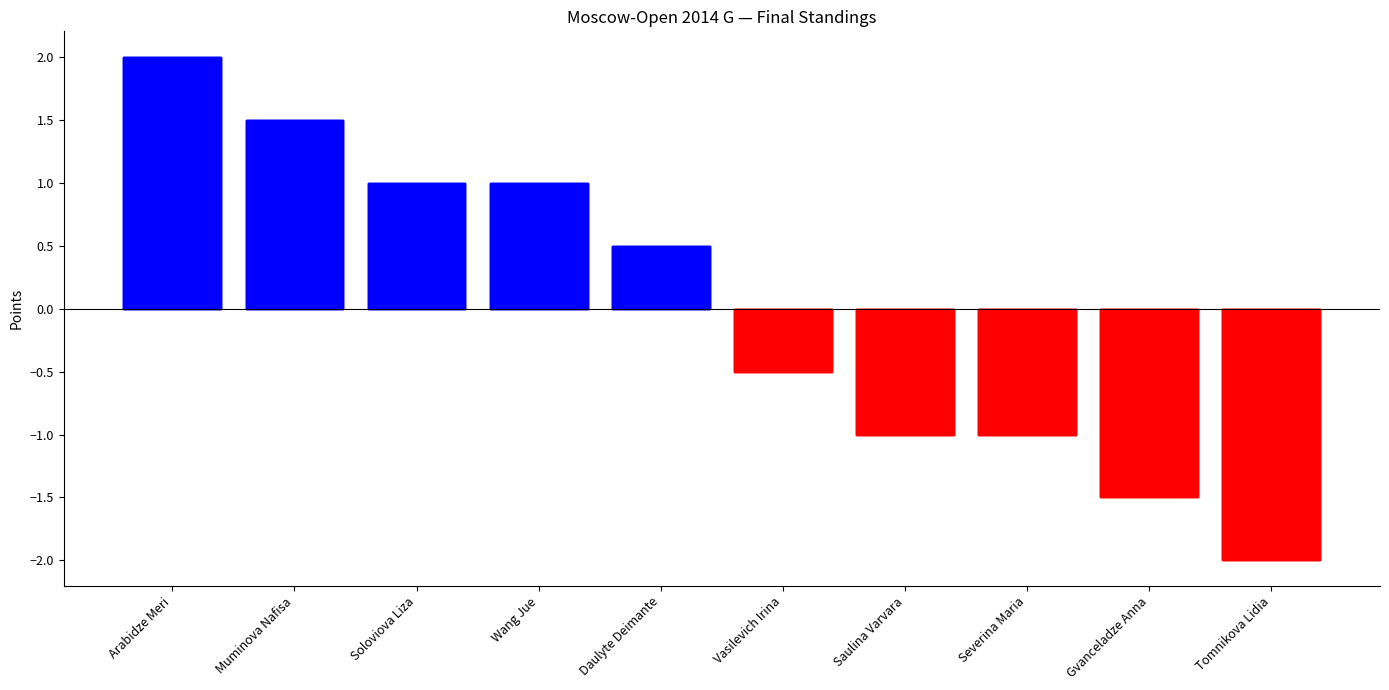

How many distinct data groups are displayed?

1